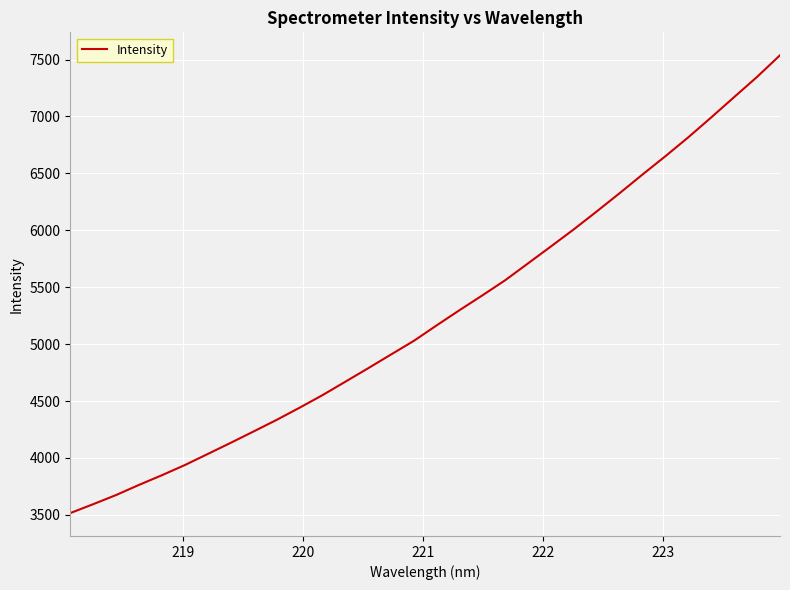

What is the difference between the maximum and minimum values?

4021.8